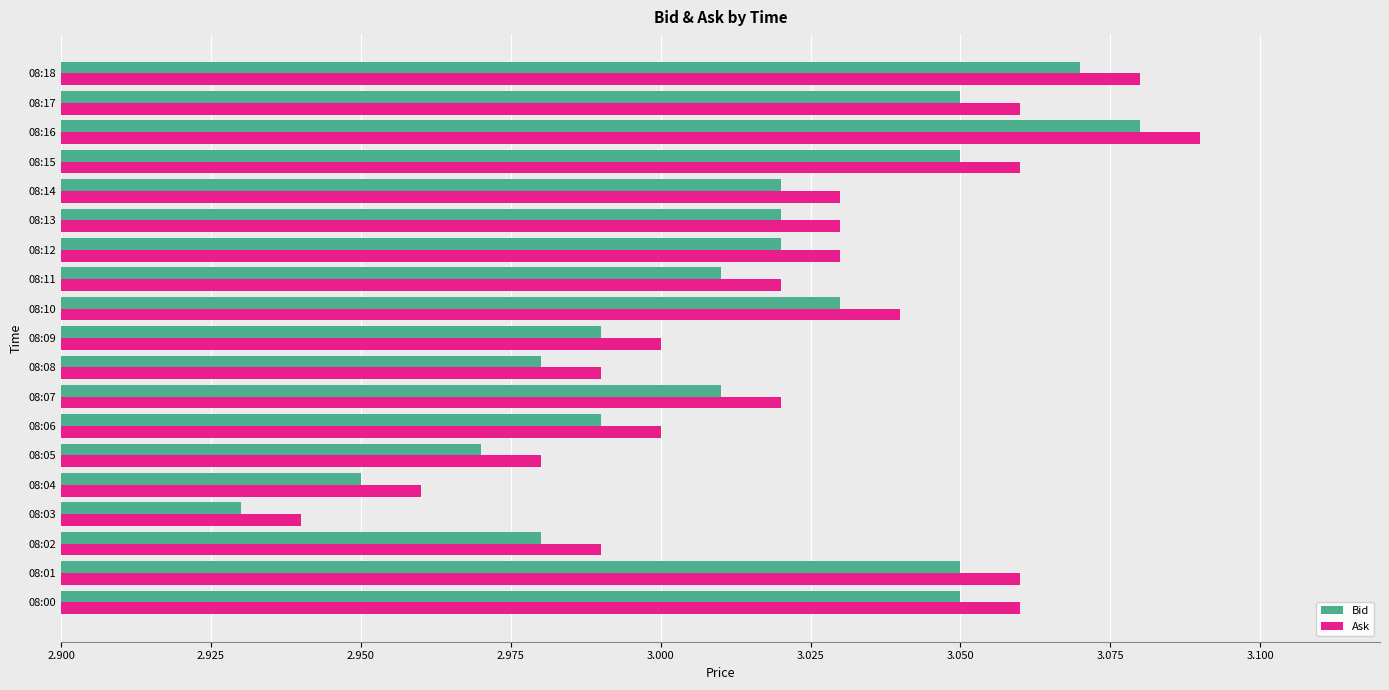

The Bid series shows 3.0 at 08:05. True or false?

True